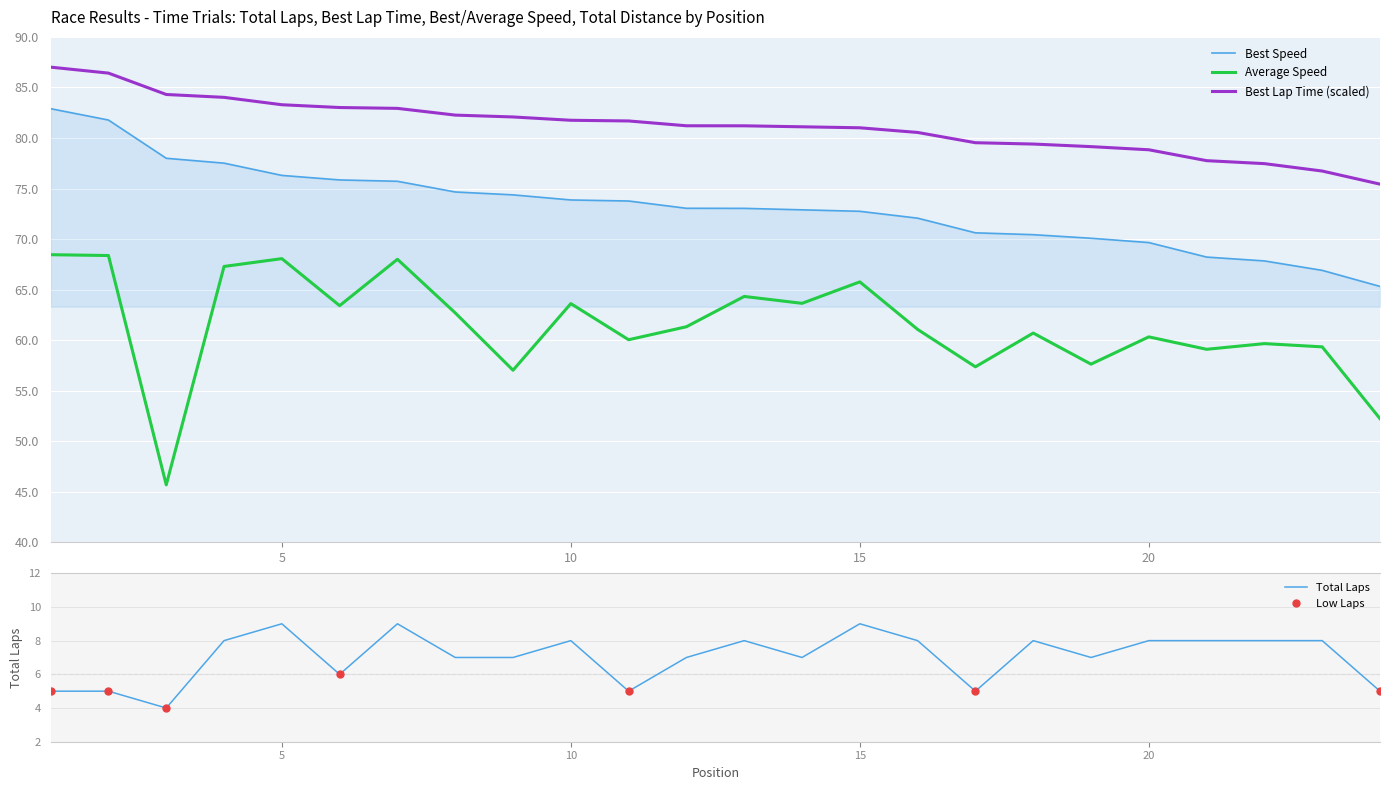

True or false: Best Lap Time (scaled) has more than 1 interior local peaks.

False